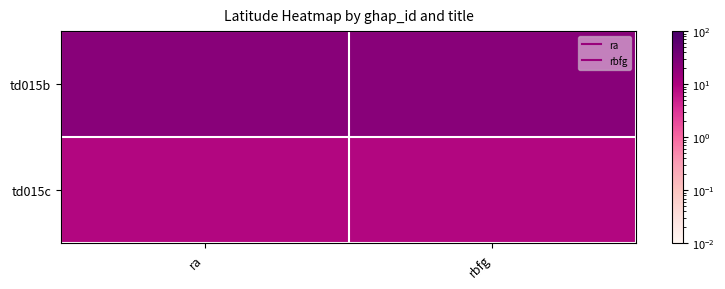

Reading left to right, transcribe all the data shown in this chart.

td015b: ra=22.9	rbfg=22.9
td015c: ra=8.7	rbfg=8.7